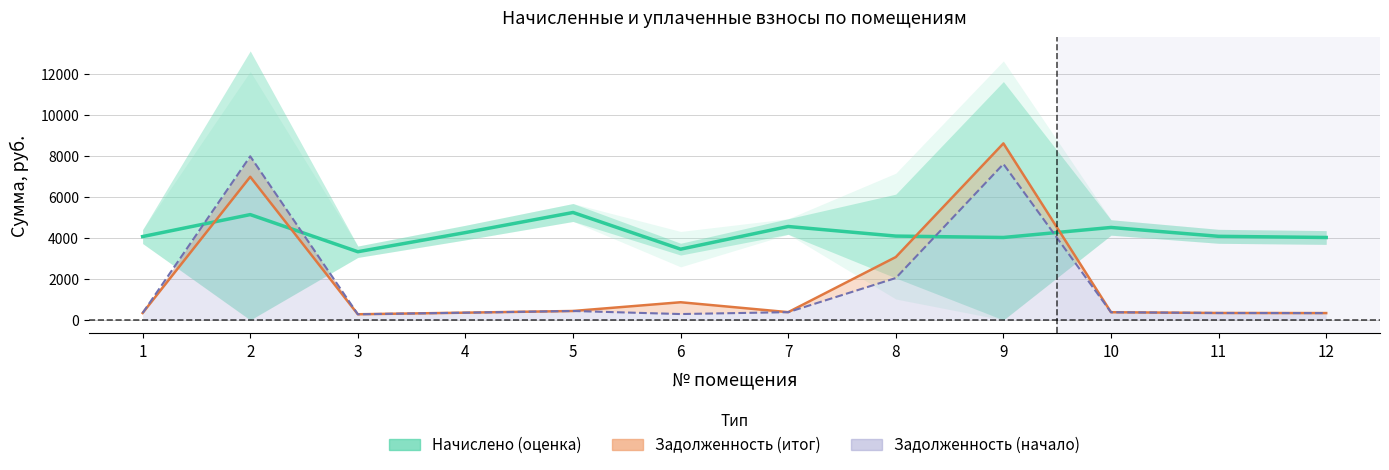

At how many categories does at least one series exceed 4571?

3